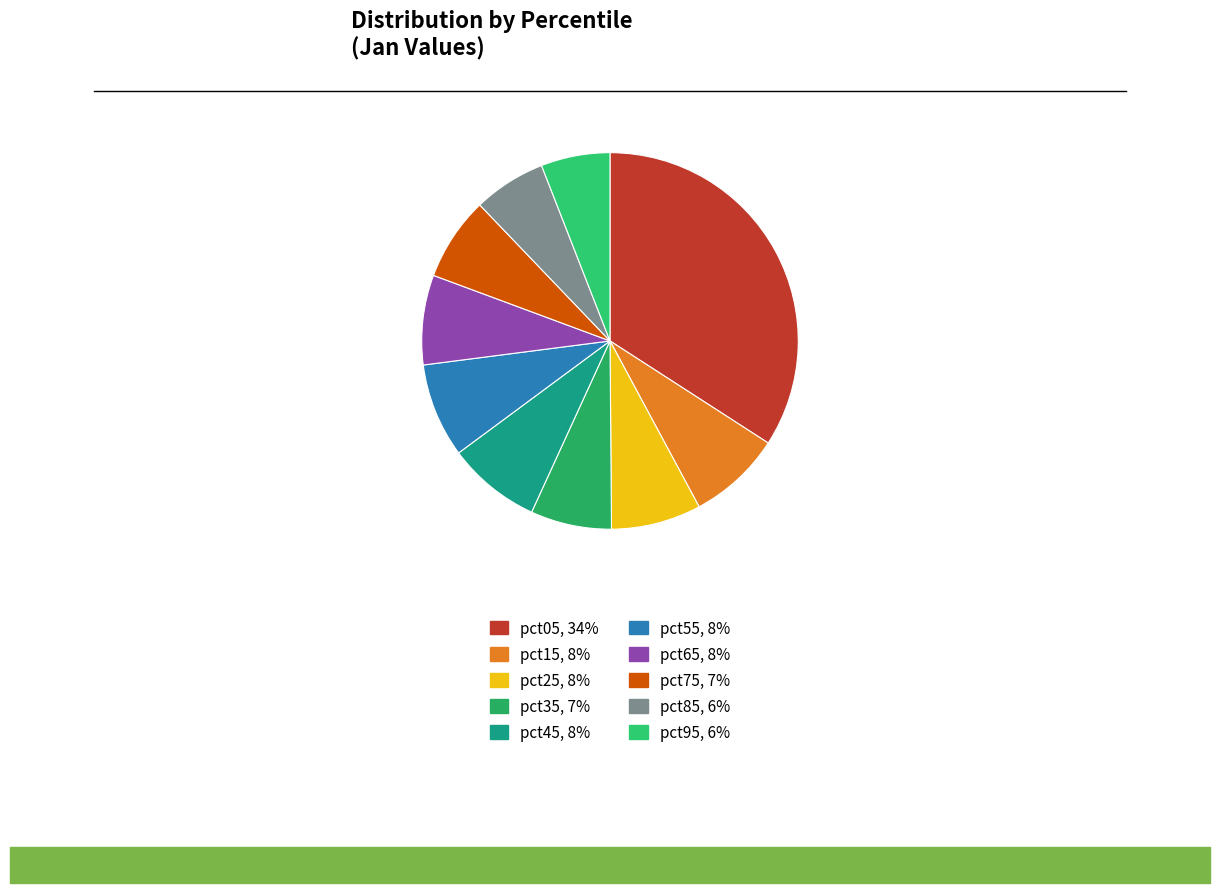

To the nearest percent, what is the difference between the largest and smallest slice percentages?

28%